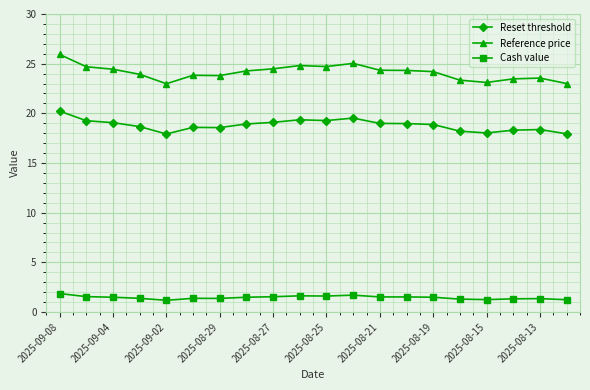

True or false: Reset threshold has more than 1 interior local peaks.

True